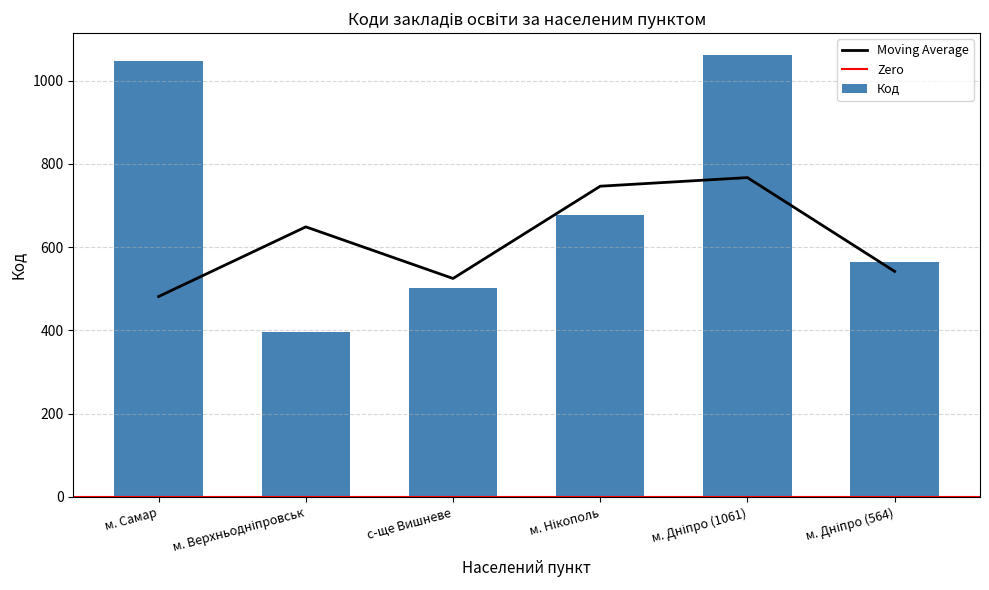

True or false: the data shows 502 at с-ще Вишневе.

True